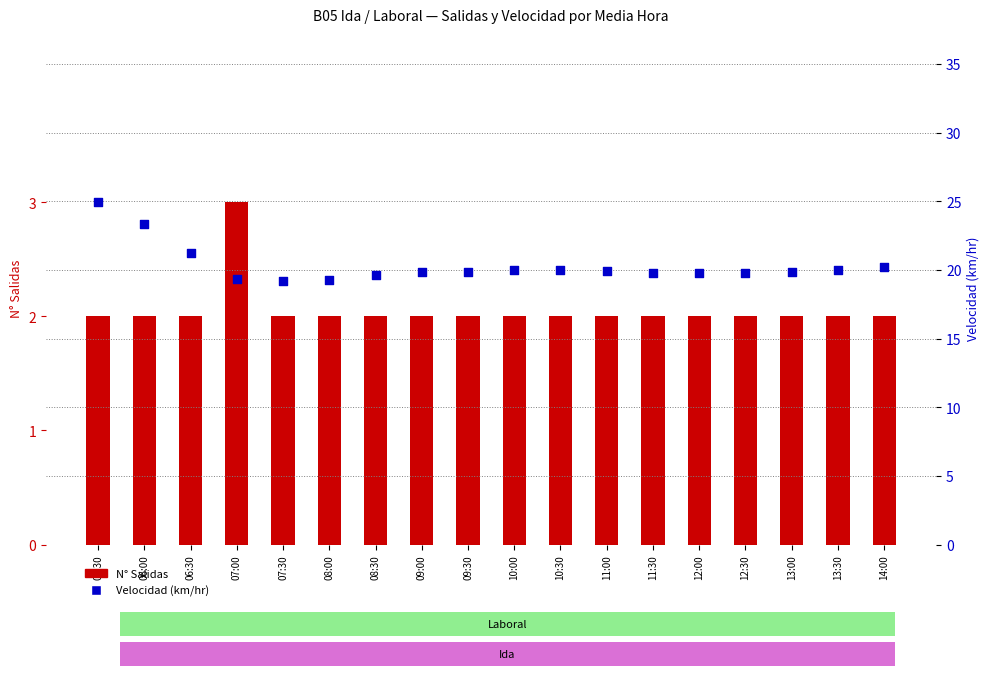

At how many categories does at least one series exceed 10?

18